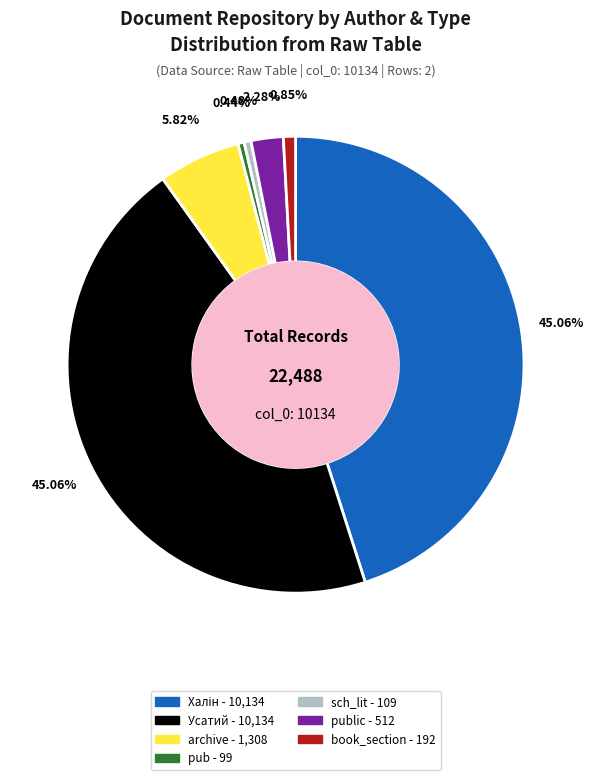

Is there any slice that represents more than half of the pie?

No